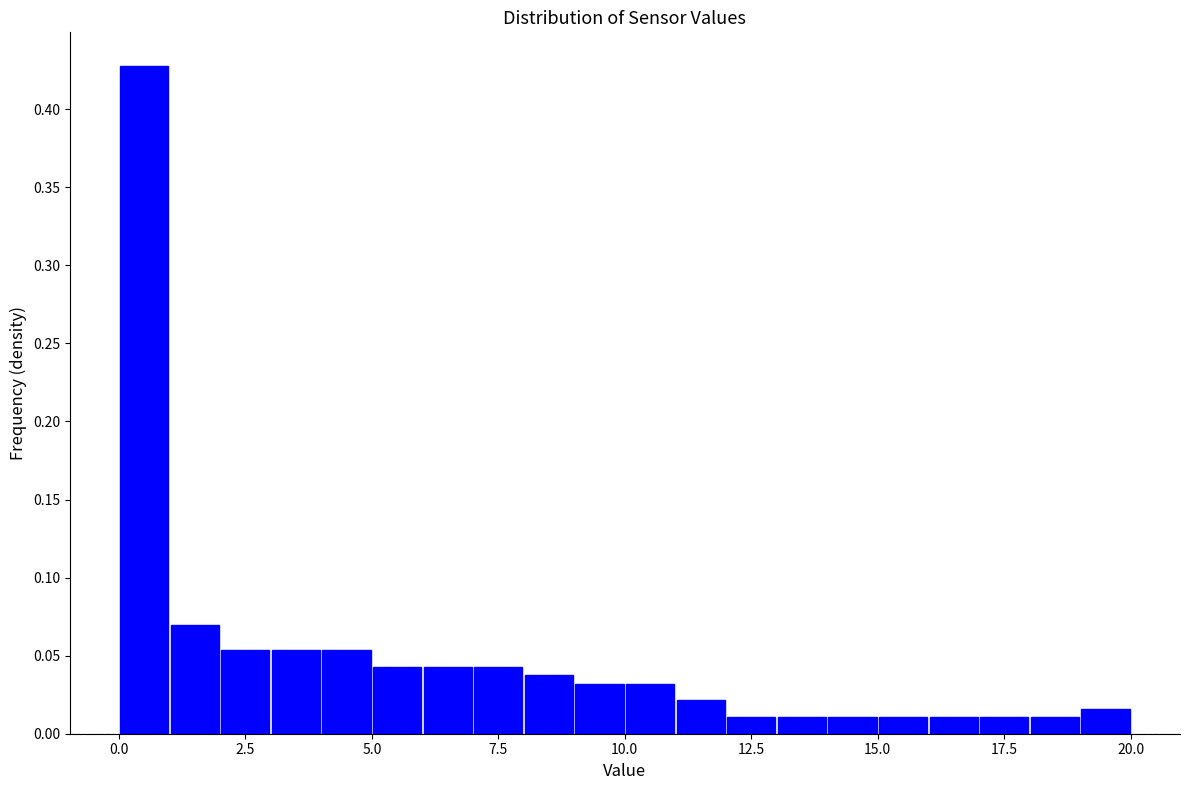

Read against the x-axis, roughly where is the centre of the tallest bar?

0.5